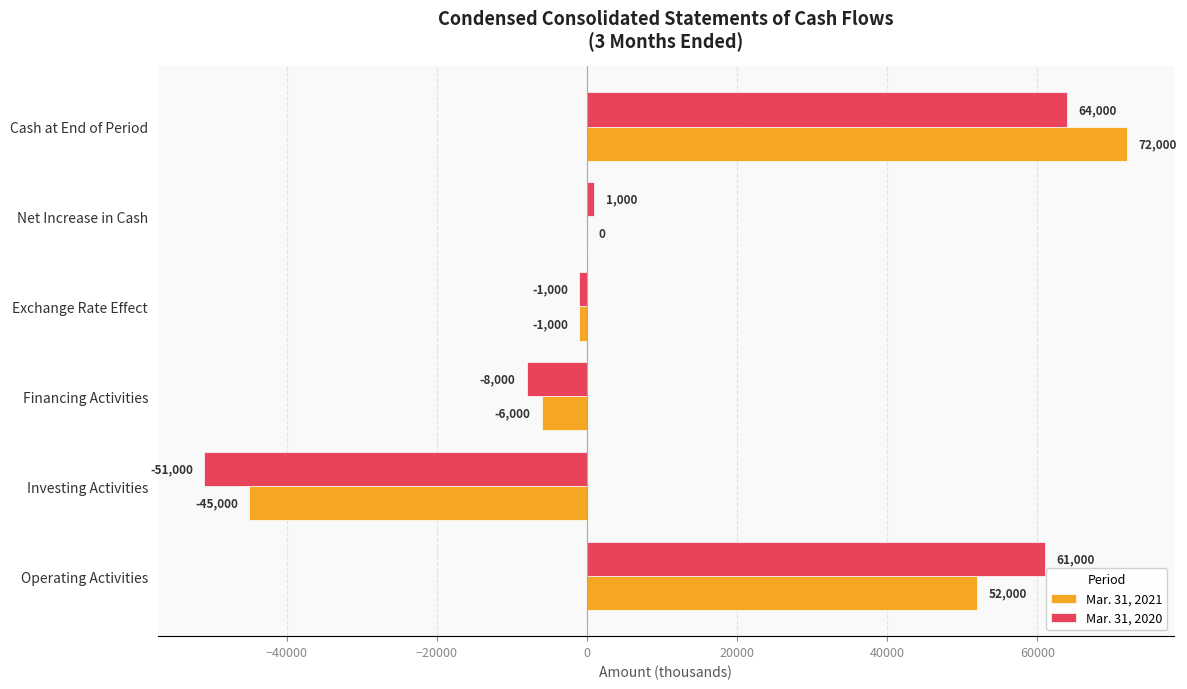

Where is Mar. 31, 2021 nearest to the value 13500?

Net Increase in Cash